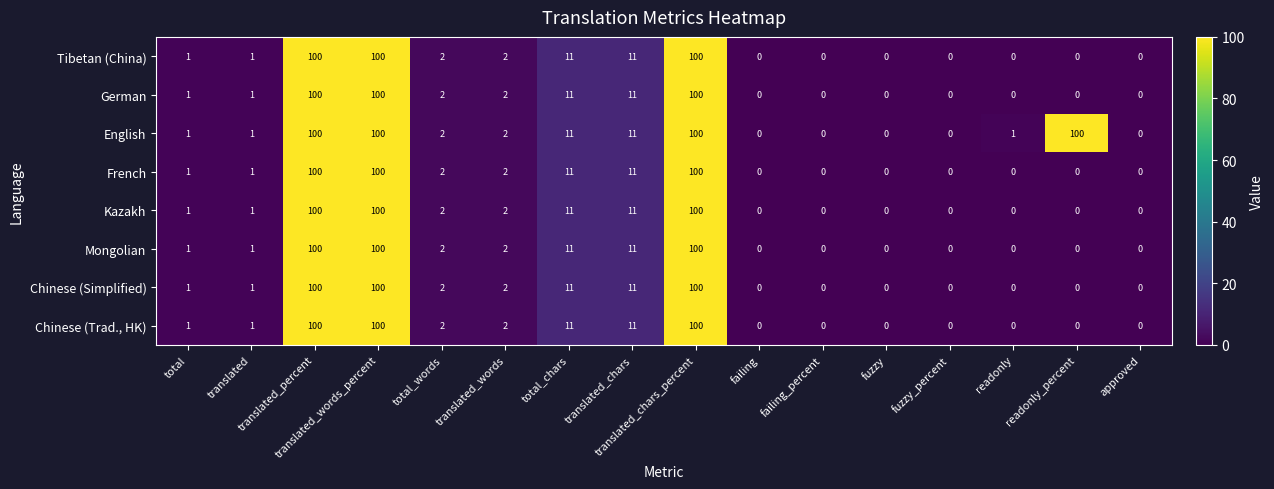

How many categories are shown in the chart?

16